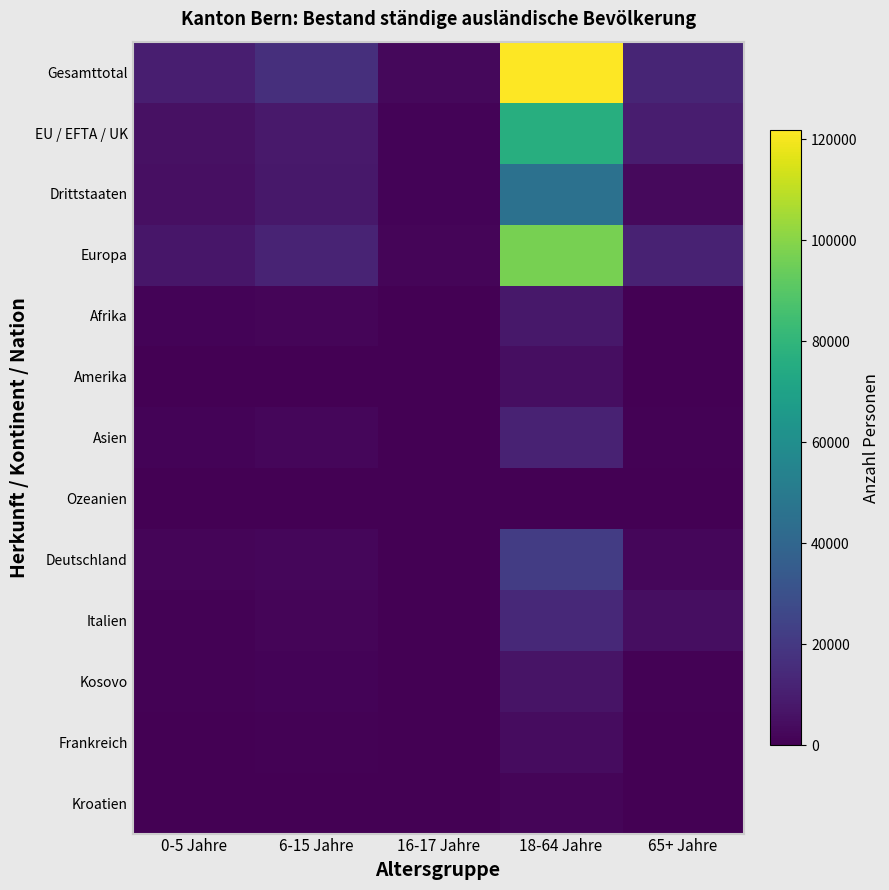

Between 16-17 Jahre and 65+ Jahre, which series saw the biggest shift?

Gesamttotal